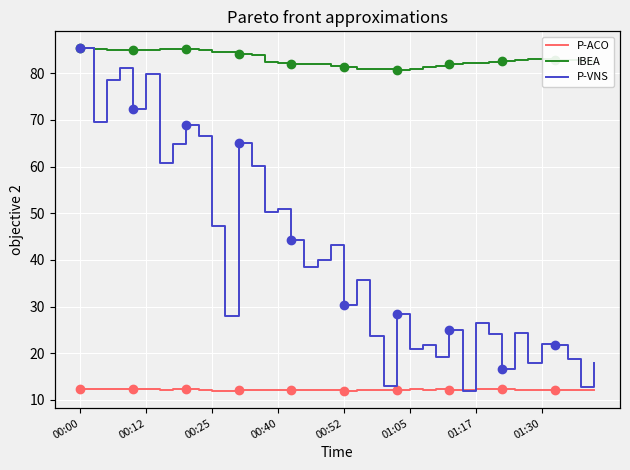

Count the number of data series in this chart.

3